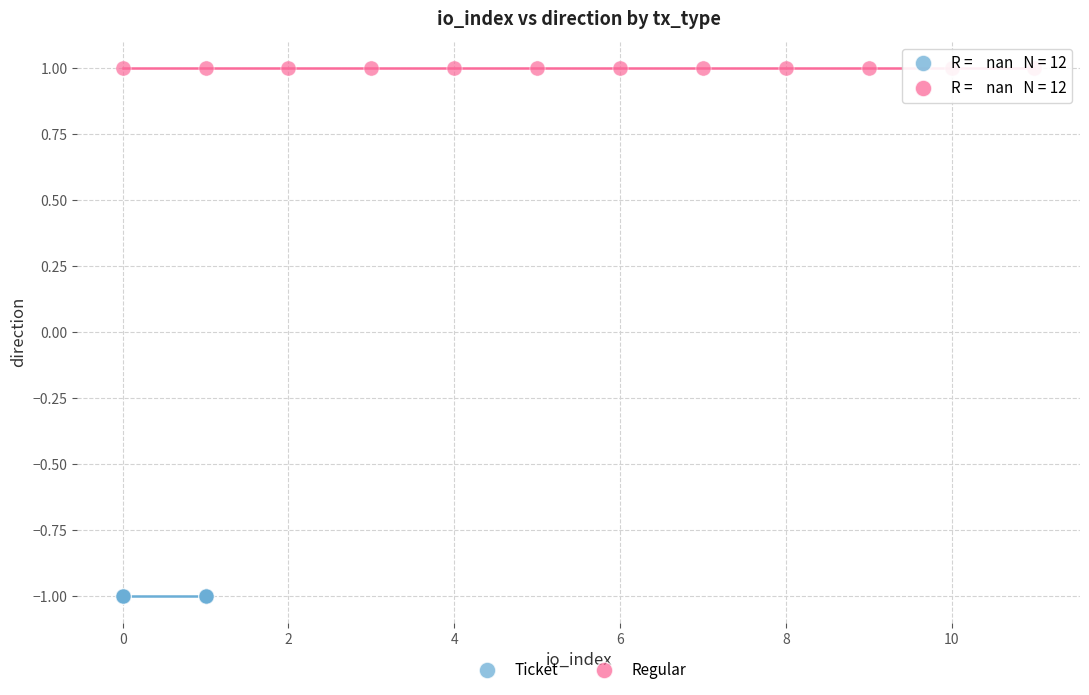

Which series contains the highest Y value?

Regular